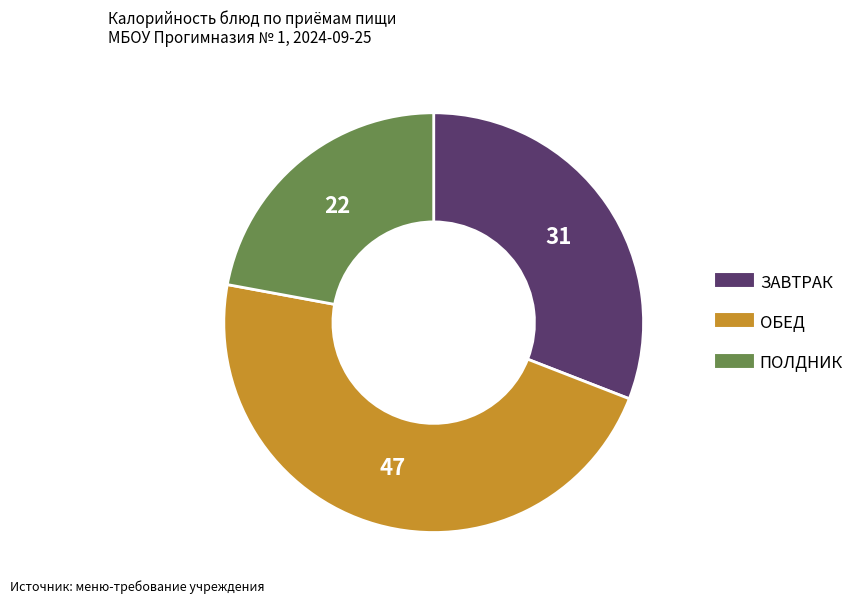

Is there any slice that represents more than half of the pie?

No